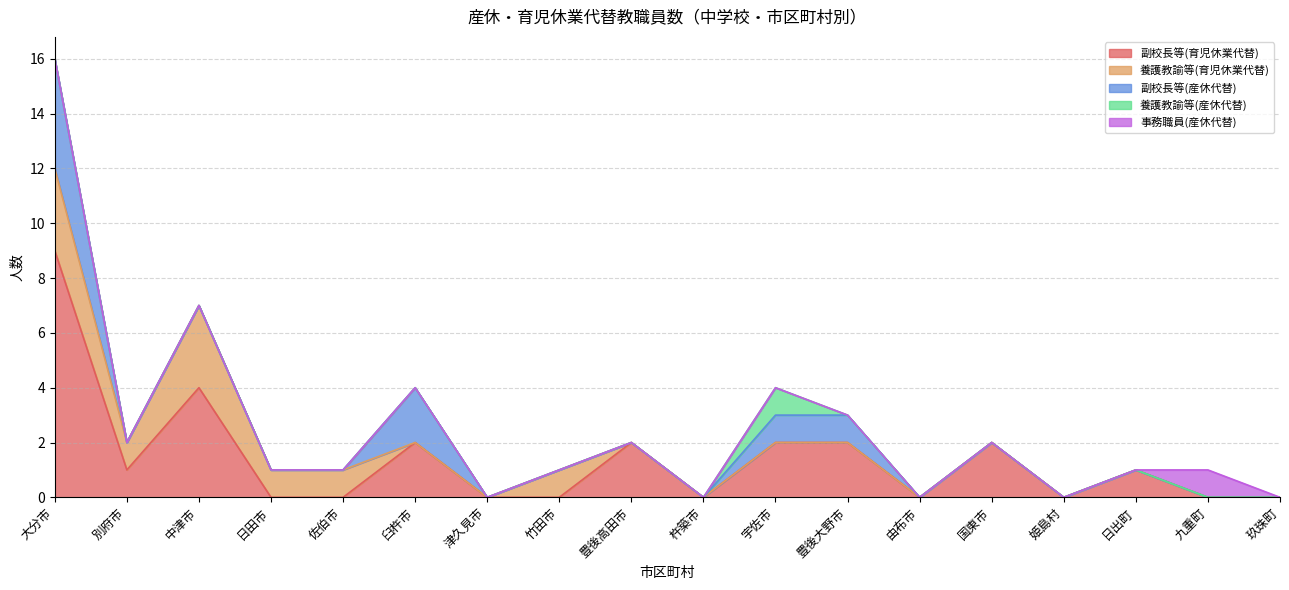

Which category has the highest value in the 副校長等(育児休業代替) series?

大分市